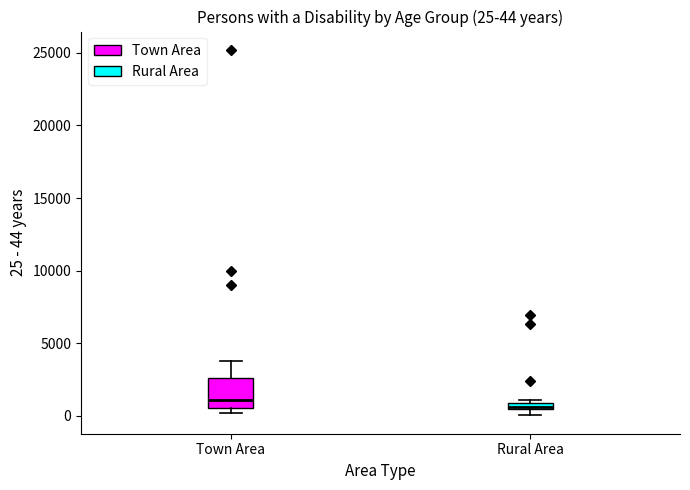

Comparing the boxes themselves (not the whiskers), which one is the tallest?

Town Area